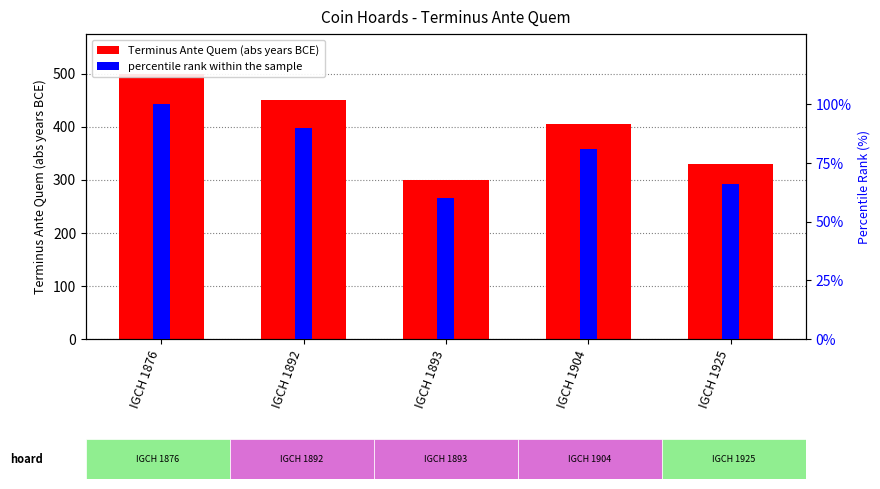

Rank the series by their maximum value, from highest to lowest.

Terminus Ante Quem (abs), percentile rank within the sample